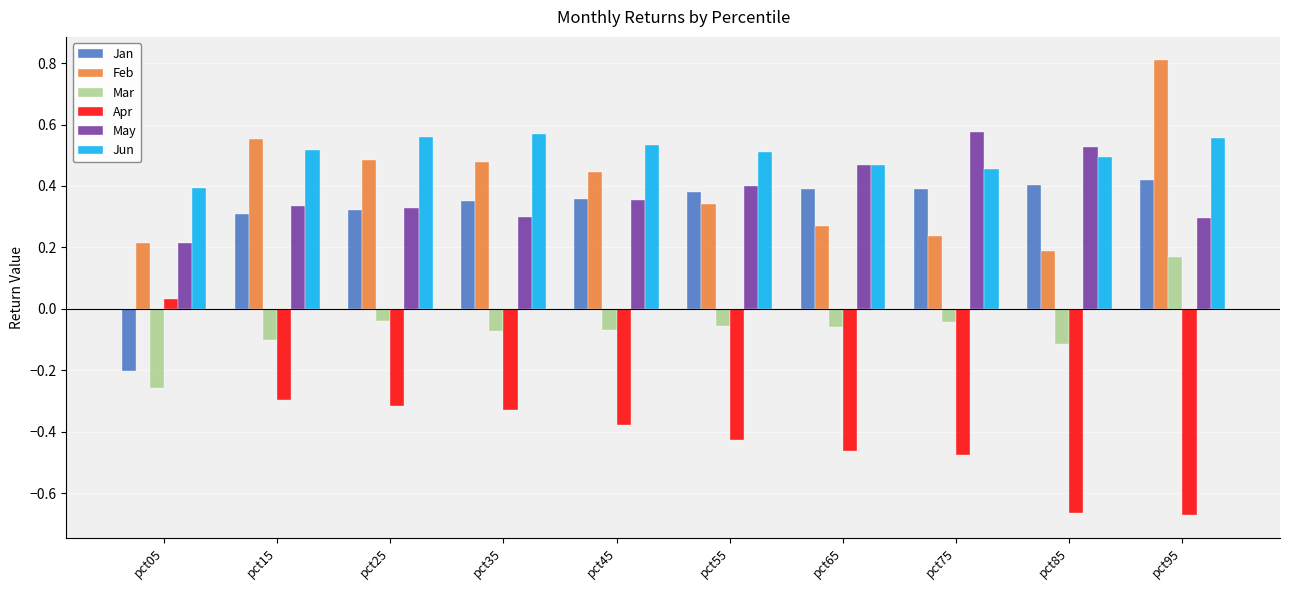

Is it true that May equals 0.2 at pct55?

False